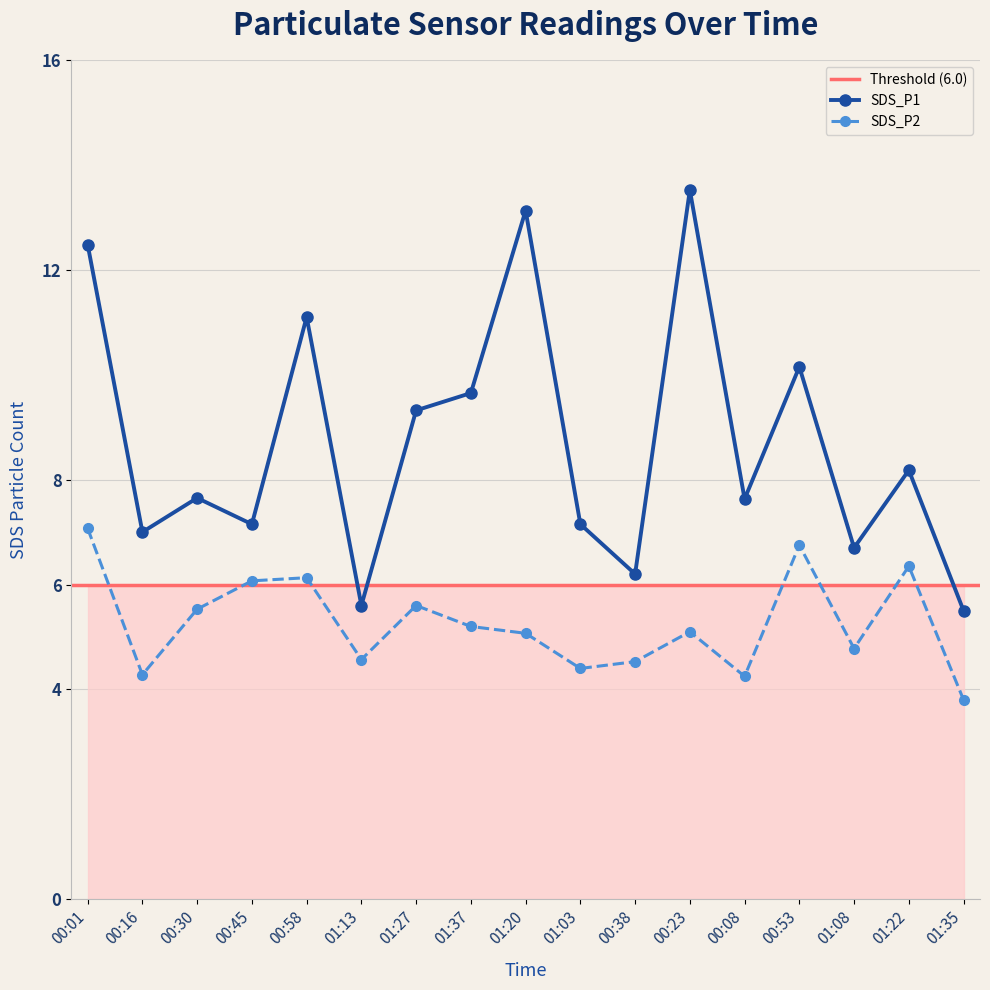

What are all the series names shown in the legend?

SDS_P1, SDS_P2